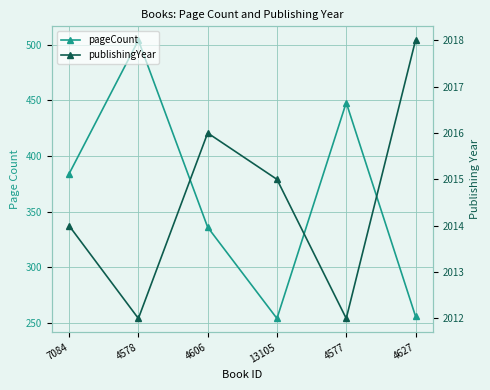

Reading left to right, transcribe all the data shown in this chart.

pageCount: 7084=384	4578=504	4606=336	13105=254	4577=448	4627=256
publishingYear: 7084=2014	4578=2012	4606=2016	13105=2015	4577=2012	4627=2018